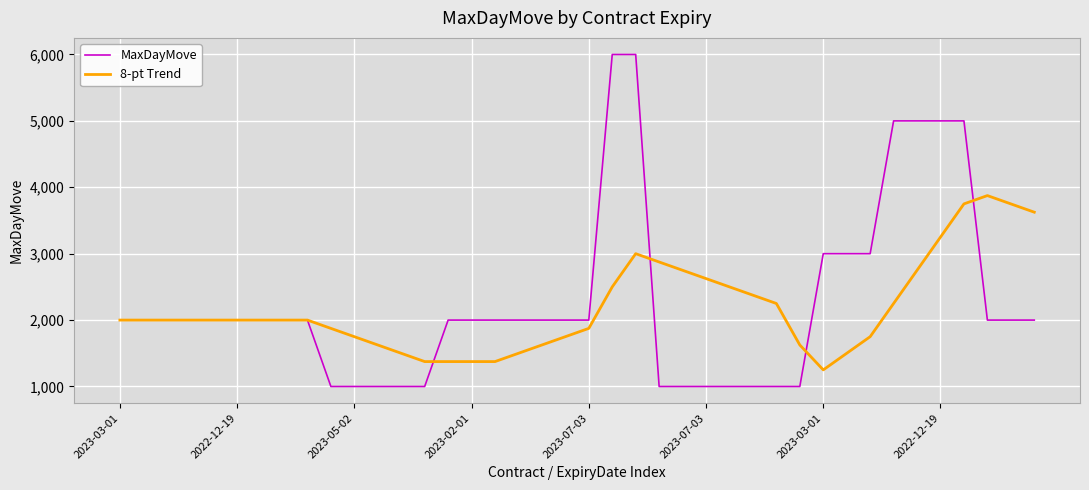

What is the maximum value for 8-pt Trend?

3875